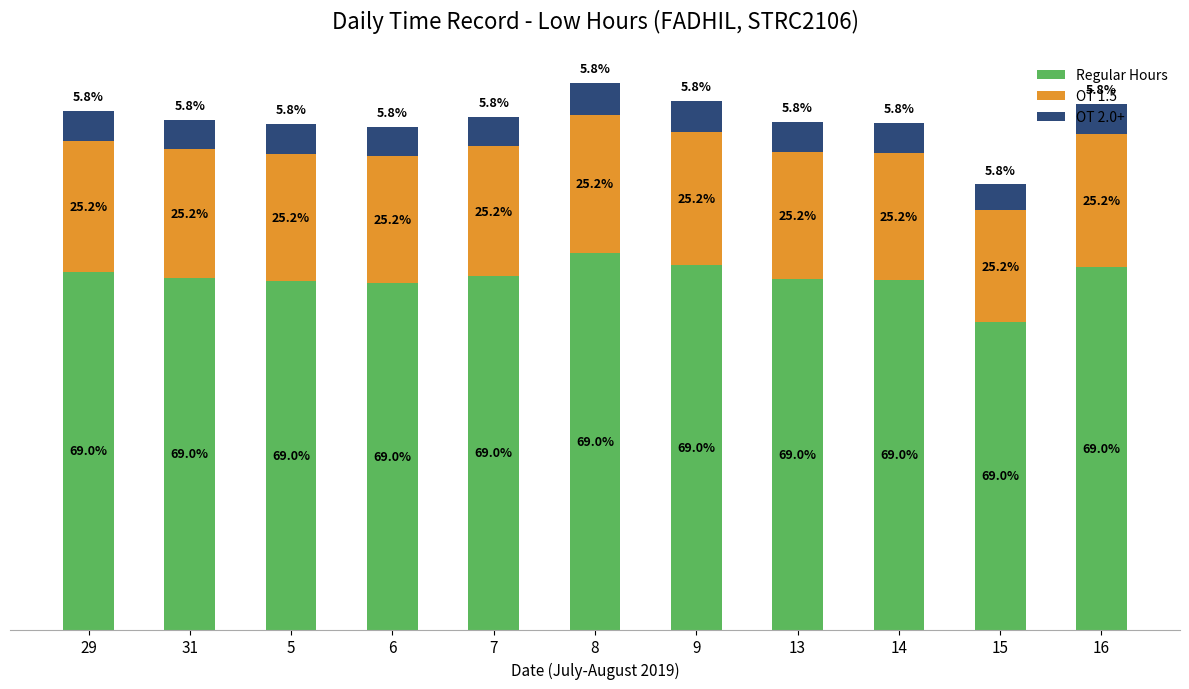

What is the difference between the second highest and minimum values in the Regular Hours series?

2.2